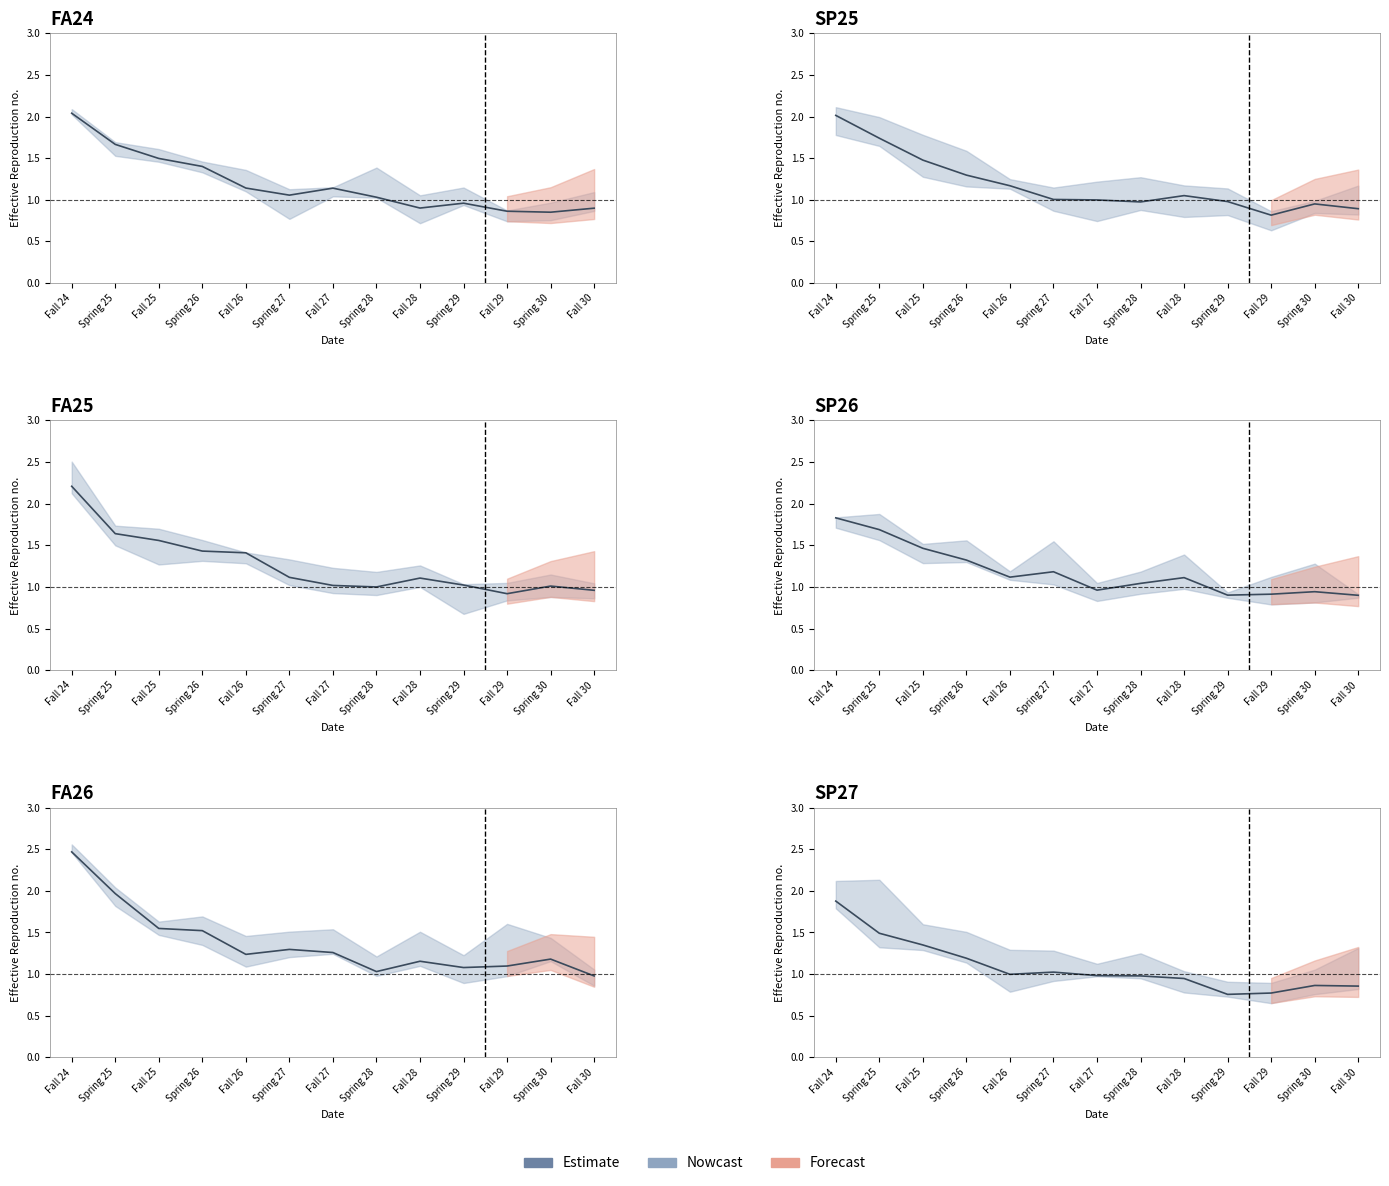

True or false: the data has more than 0 interior local peaks.

True